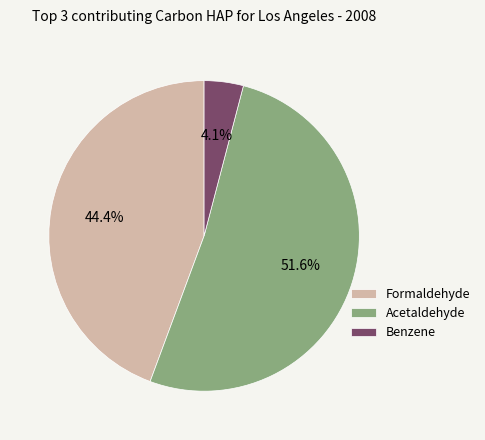

What percentage do Acetaldehyde and Formaldehyde together represent?

95.9%